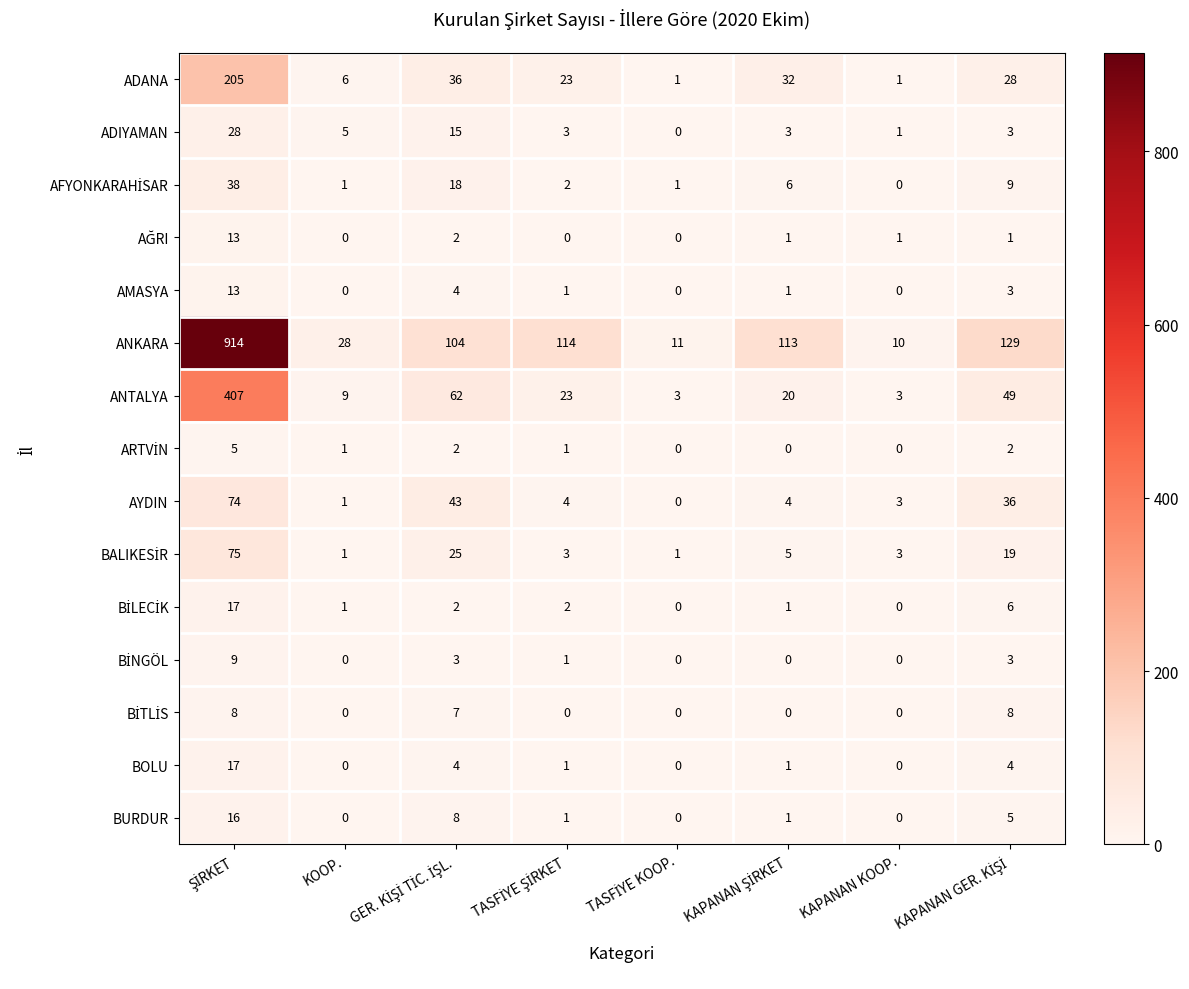

The AYDIN series shows 1 at KOOP.. True or false?

True